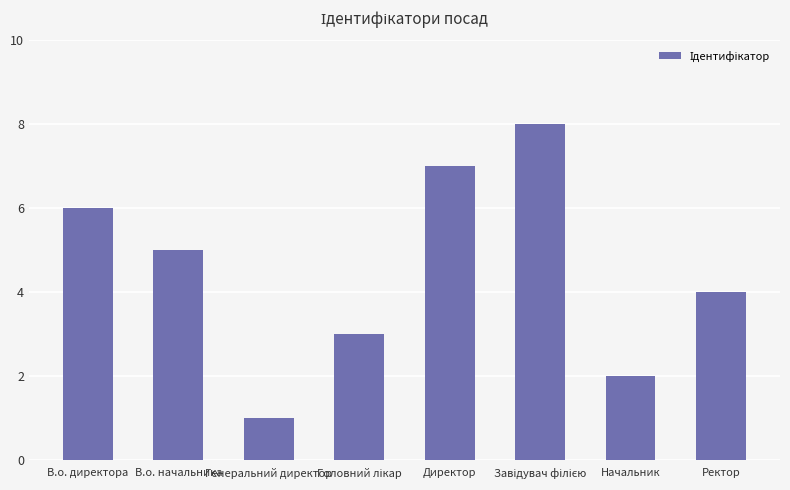

What is the minimum value shown in the chart?

1